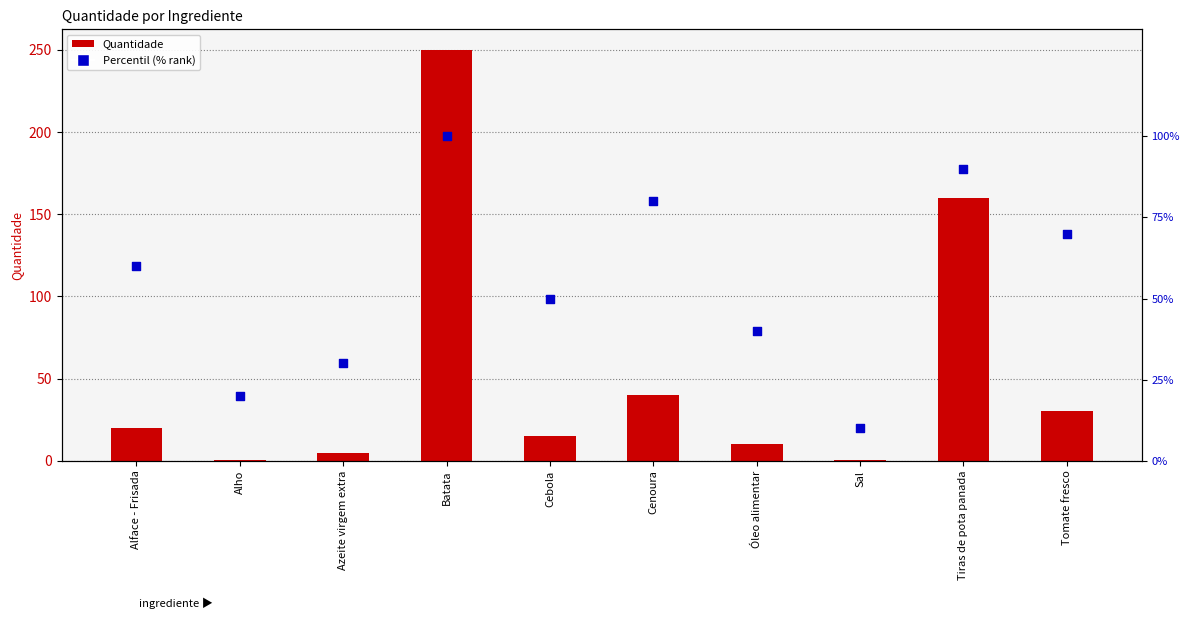

Which series has the widest spread of Y values?

Quantidade